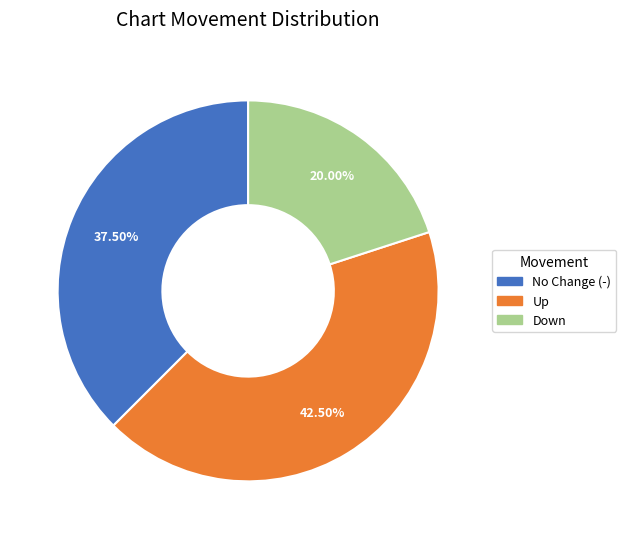

To the nearest percent, what is the difference between the largest and smallest slice percentages?

22%